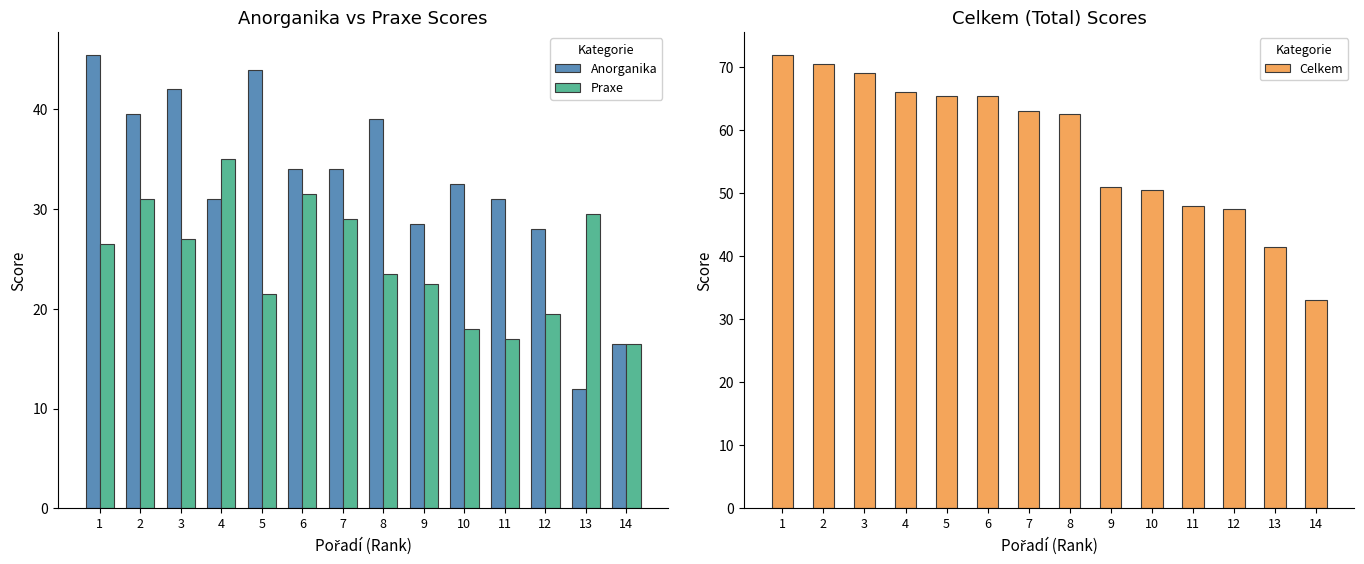

Which label corresponds to the smallest value in the chart?

13